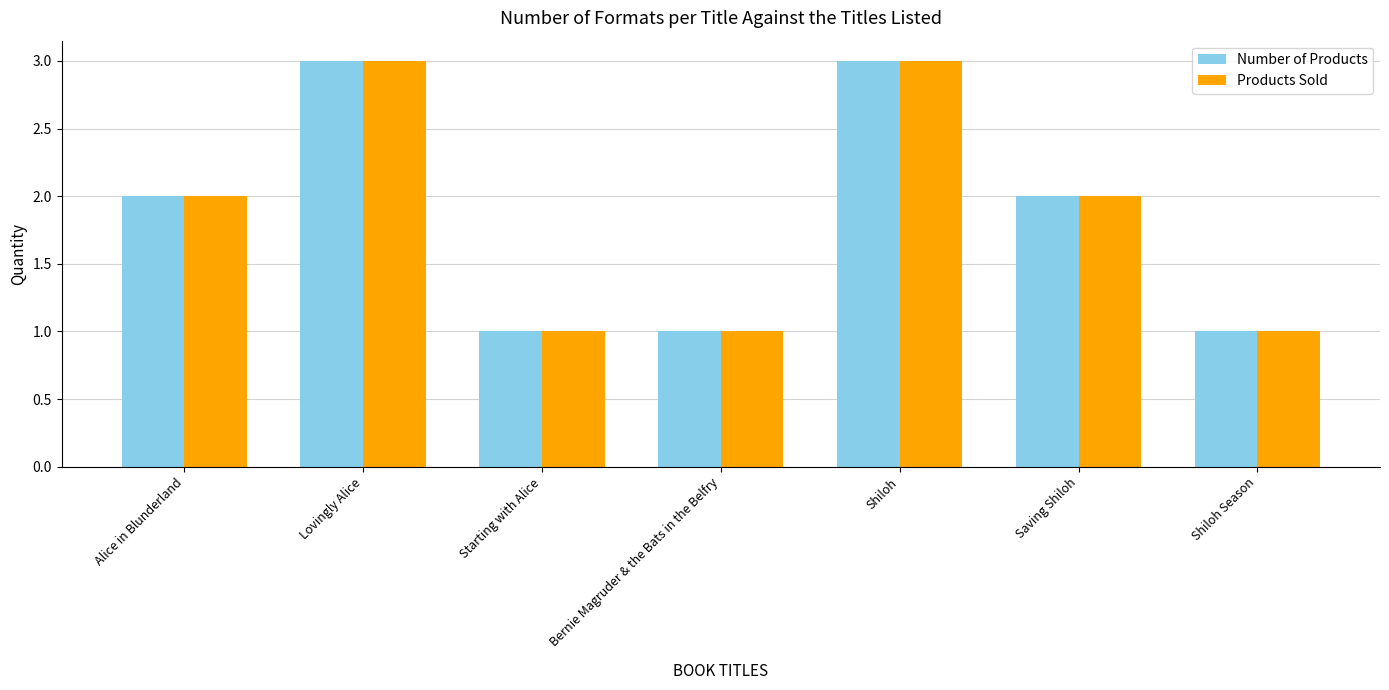

What is the greatest value displayed?

3